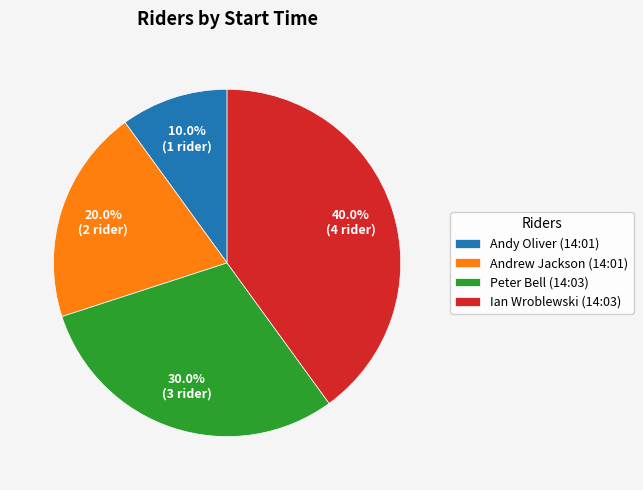

Is there any slice that represents more than half of the pie?

No